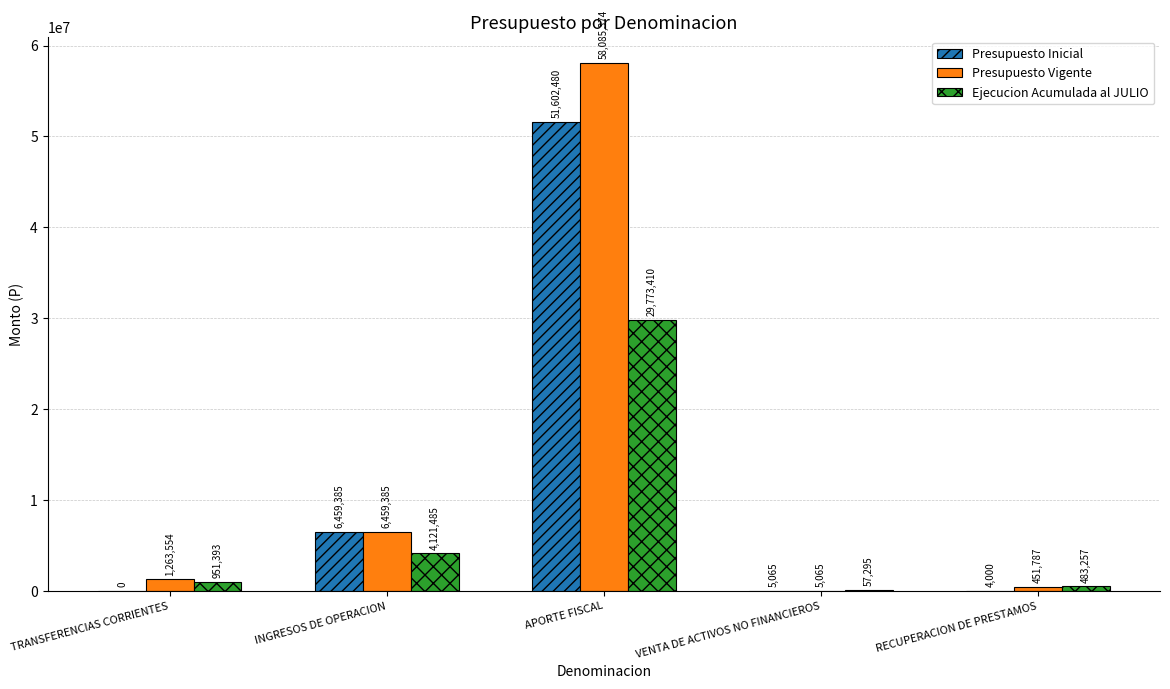

Is the value of Presupuesto Inicial at APORTE FISCAL greater than the value of Ejecucion Acumulada al JULIO at TRANSFERENCIAS CORRIENTES?

Yes